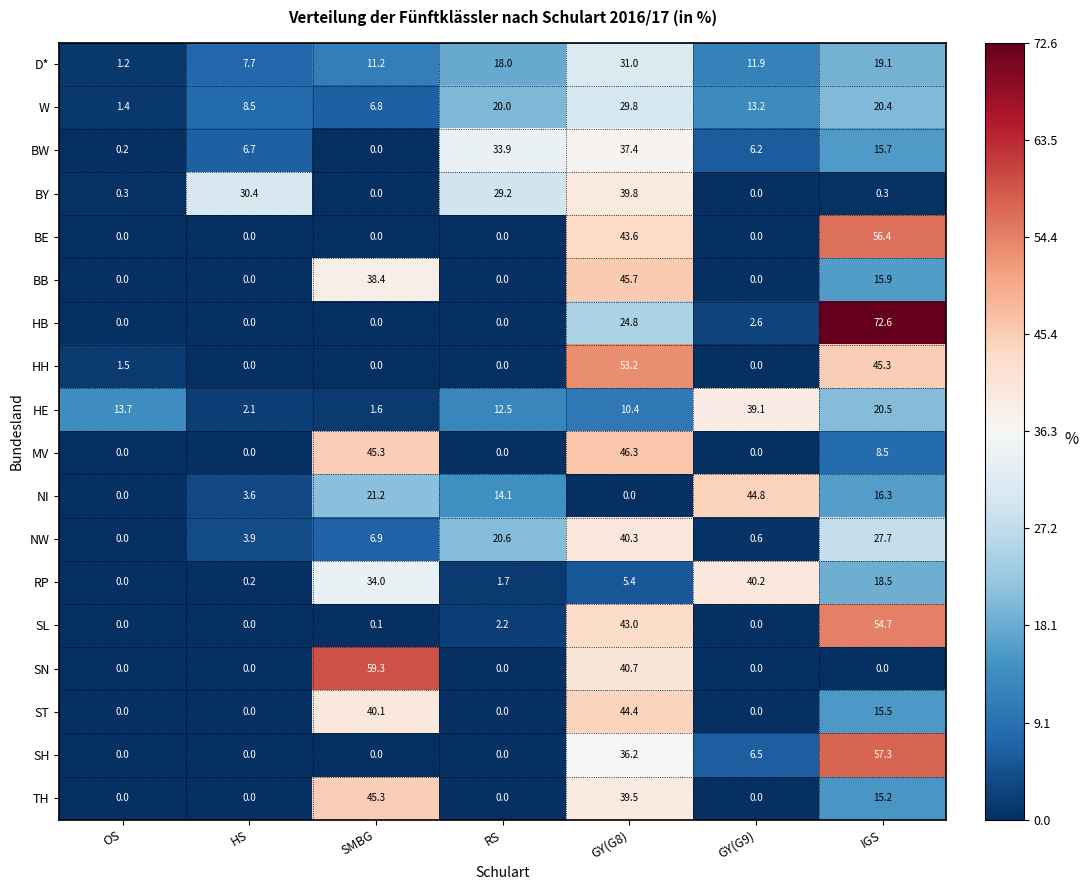

Between OS and RS, which series saw the biggest shift?

BW